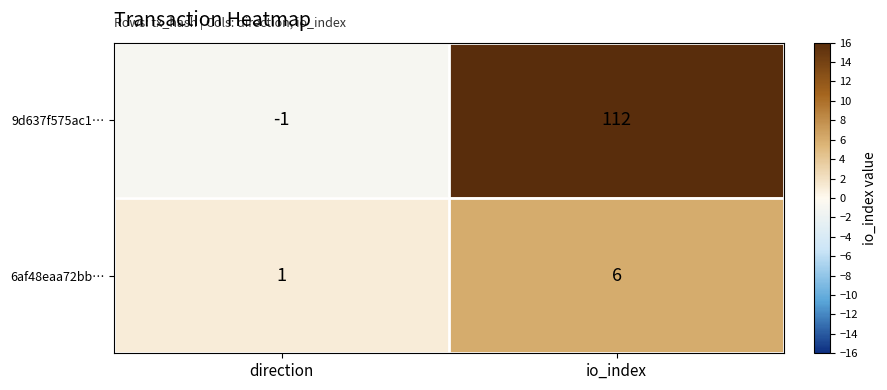

Rank the series at io_index from highest to lowest value.

9d637f575ac1…, 6af48eaa72bb…